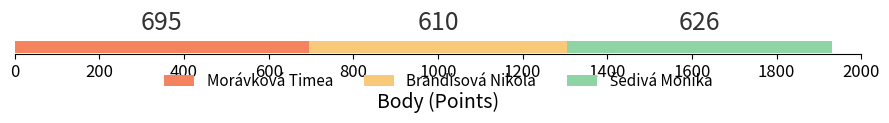

What is the minimum value for Morávková Timea?

695